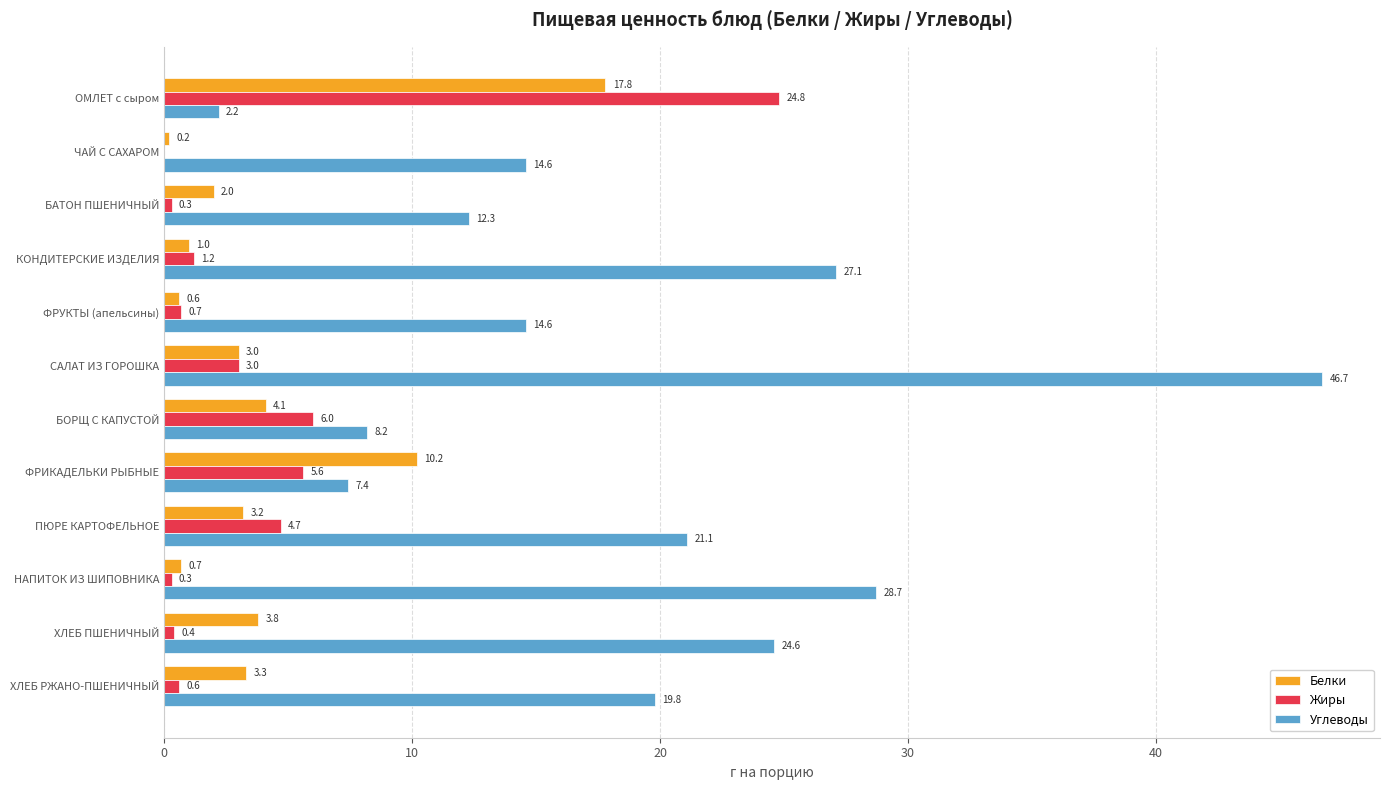

Which series has the largest total across all categories?

Углеводы